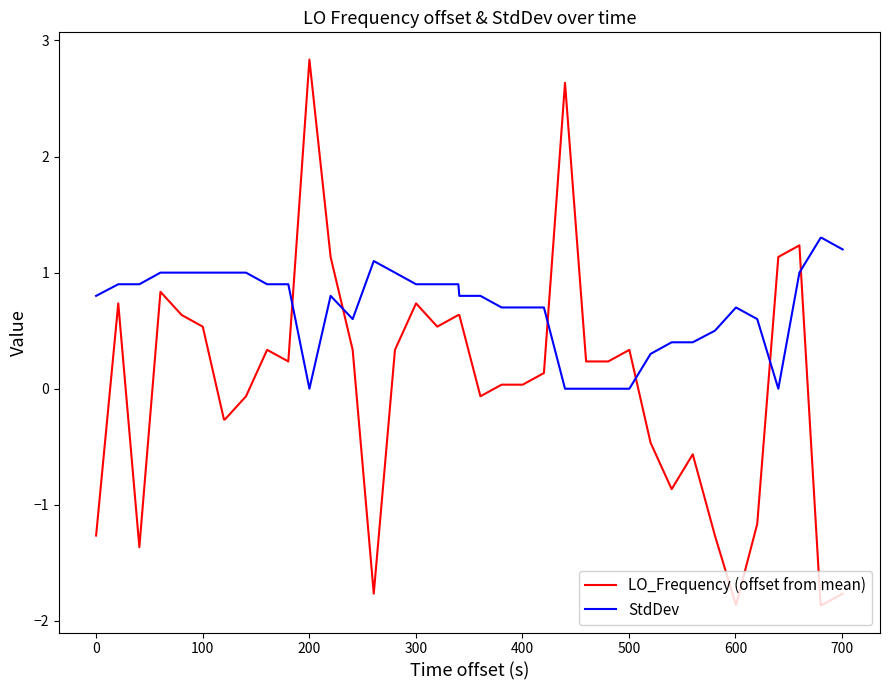

Which series has the largest total across all categories?

StdDev